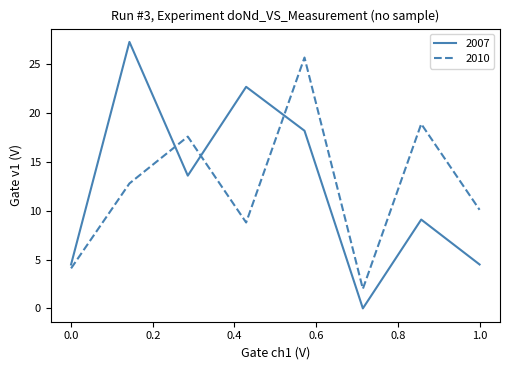

What is the difference between the maximum and second lowest values in the 2007 series?

22.8